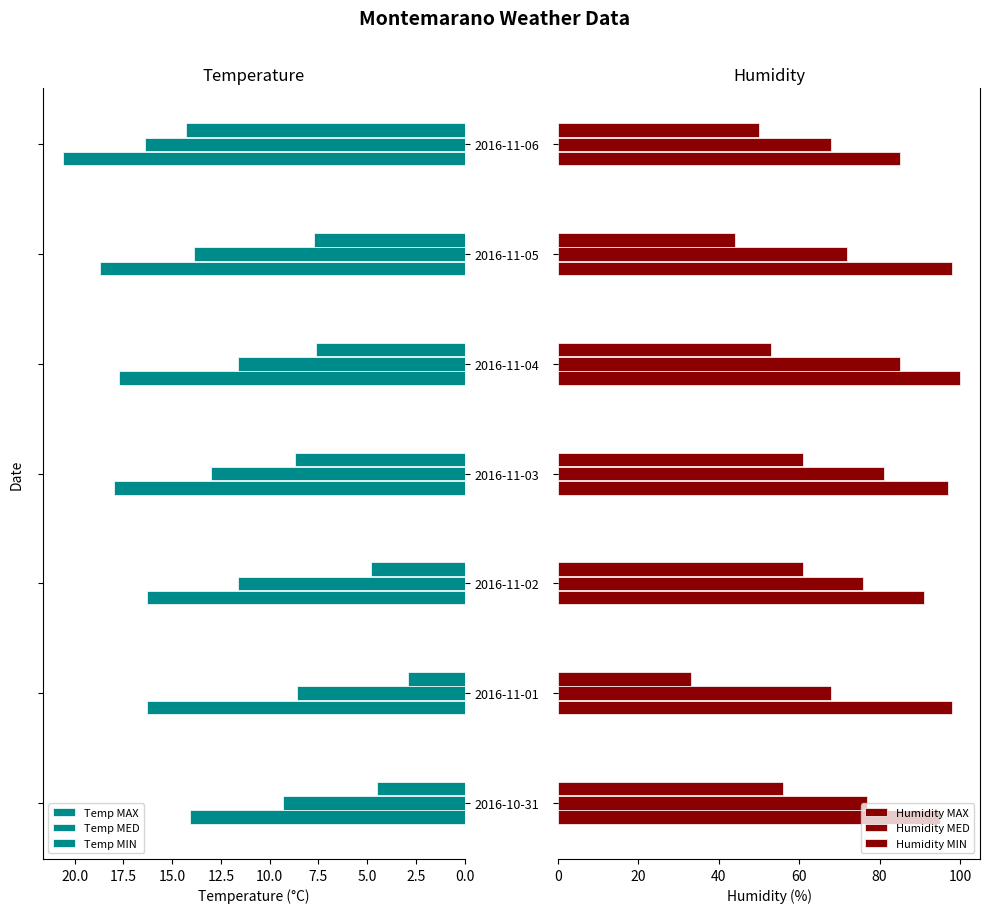

List the series in order of their peak value, lowest first.

Temp MIN, Temp MED, Temp MAX, Humidity MIN, Humidity MED, Humidity MAX